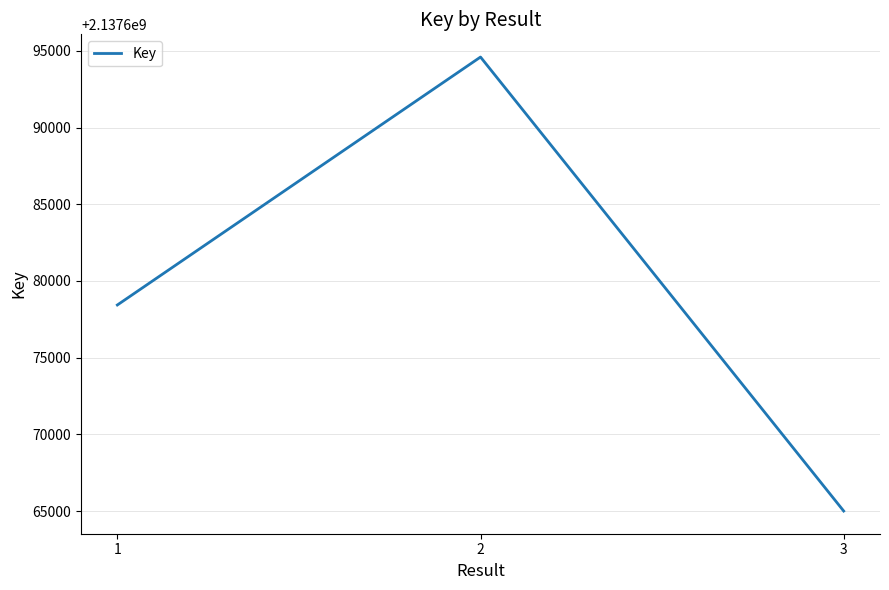

The chart shows a value of 519683835 at 2. True or false?

False